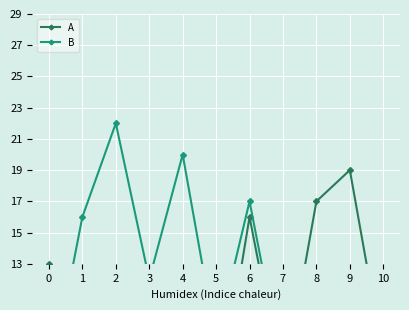

True or false: B and A intersect in this chart.

True